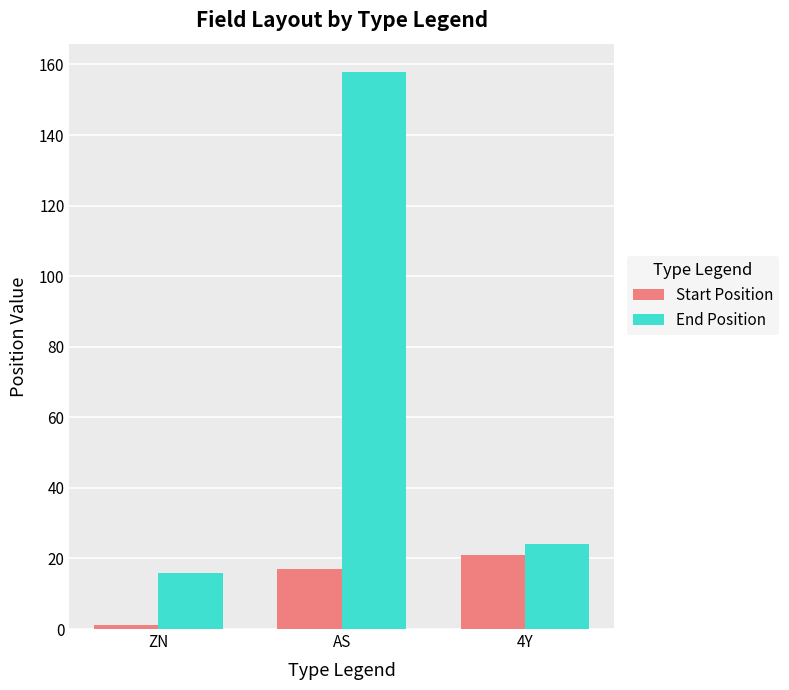

List the labels in order of End Position value, smallest first.

ZN, 4Y, AS